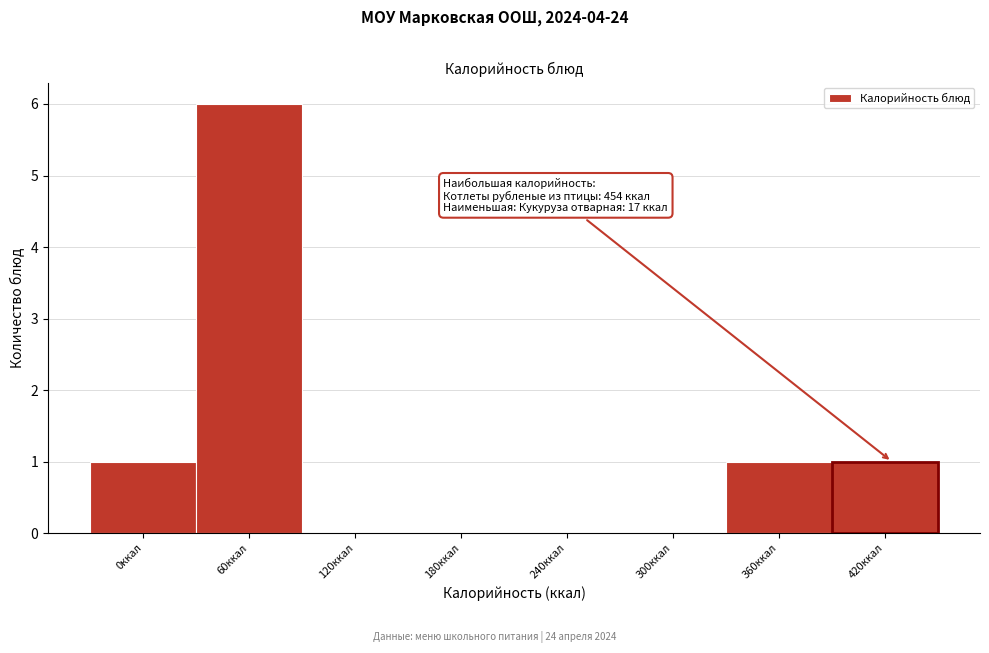

Reading left to right, list all the values displayed in this chart.

0ккал=1	60ккал=6	120ккал=0	180ккал=0	240ккал=0	300ккал=0	360ккал=1	420ккал=1